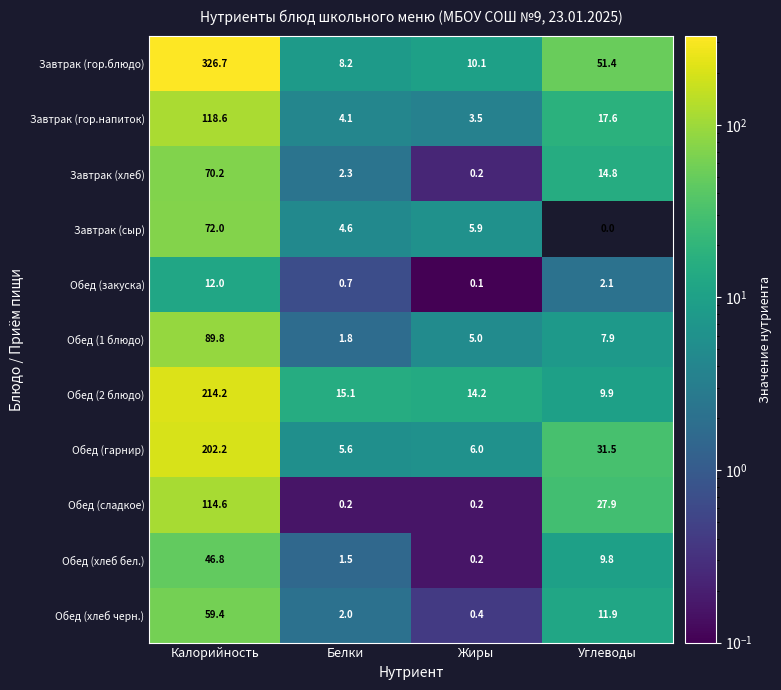

What is the difference between the Обед (1 блюдо) values at Углеводы and Калорийность?

81.9